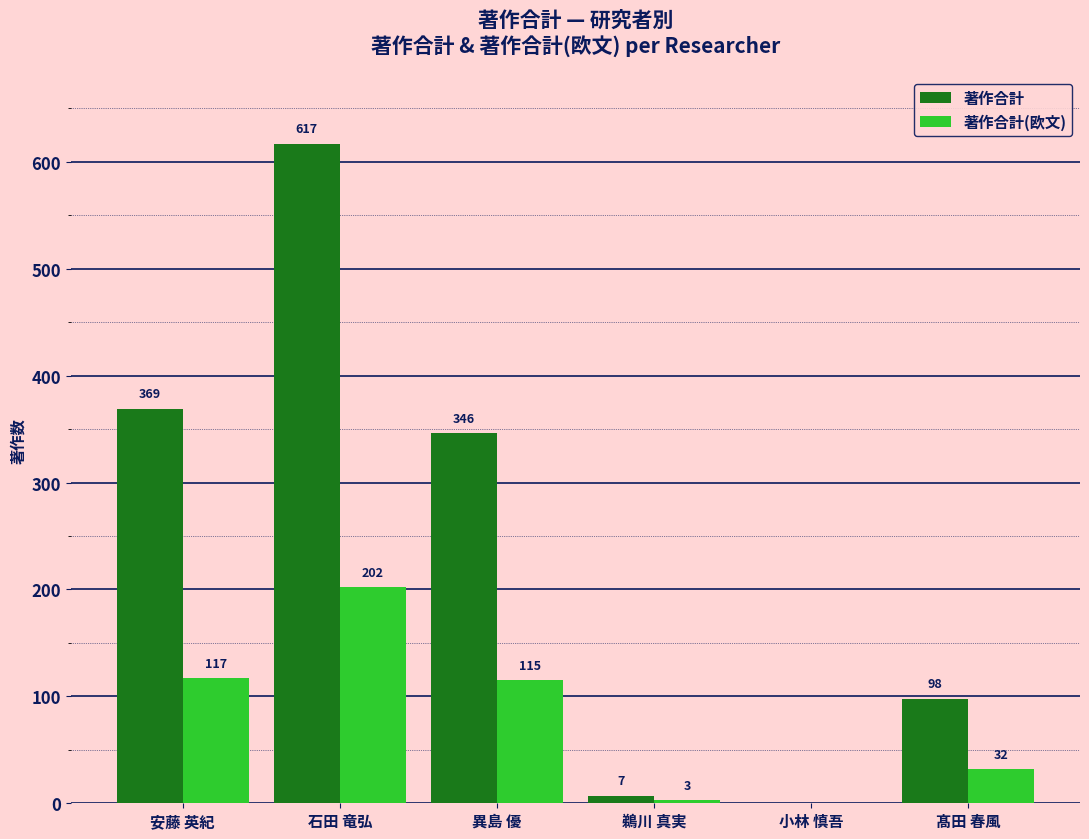

True or false: 著作合計 has a value of -363 at 小林 慎吾.

False